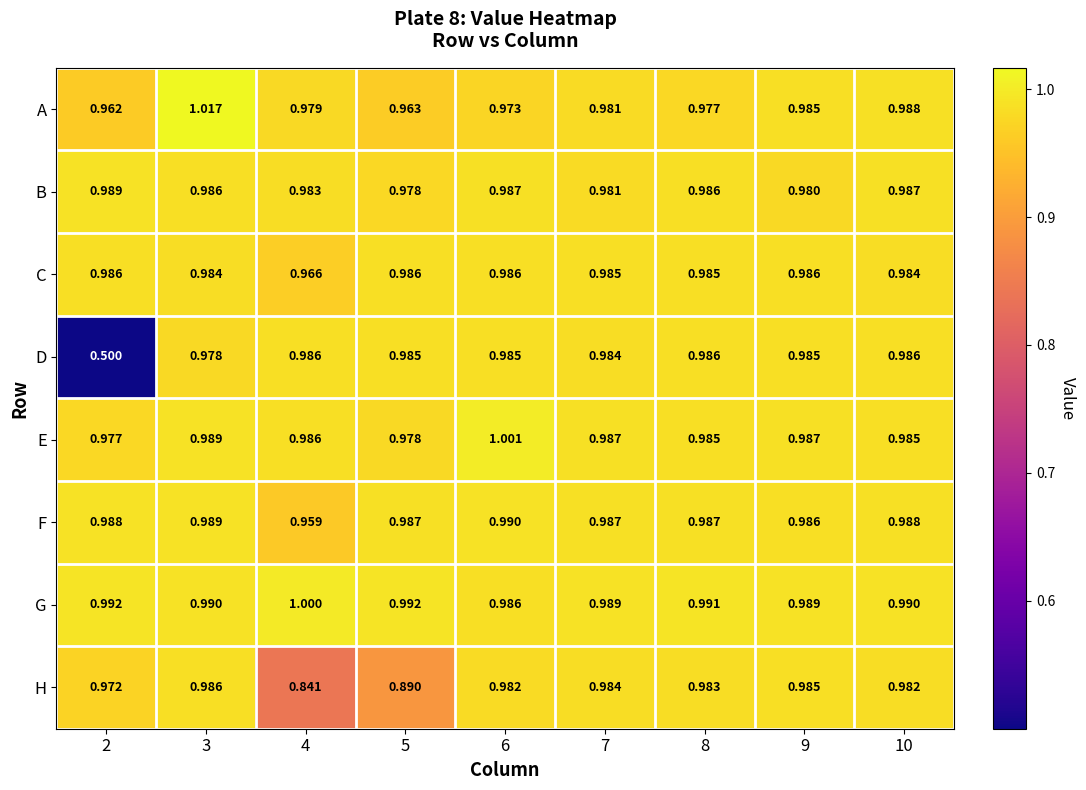

Which series has the largest total across all categories?

G